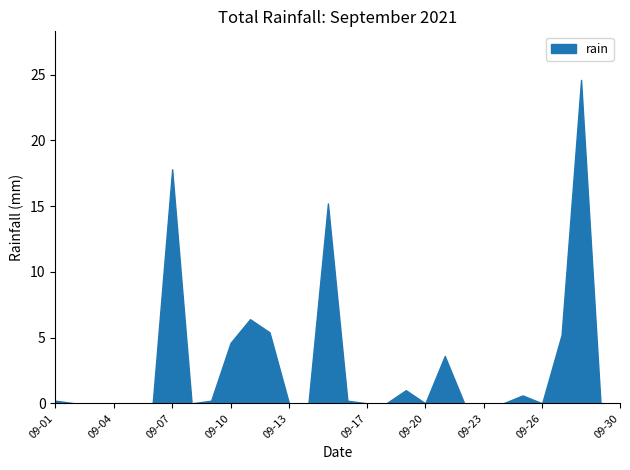

The value at 2021-09-01 is 0.1. True or false?

False